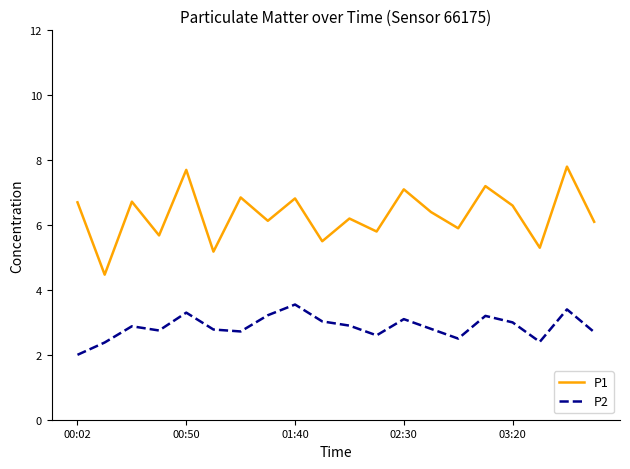

What is the difference between the maximum and second lowest values in the P2 series?

1.2